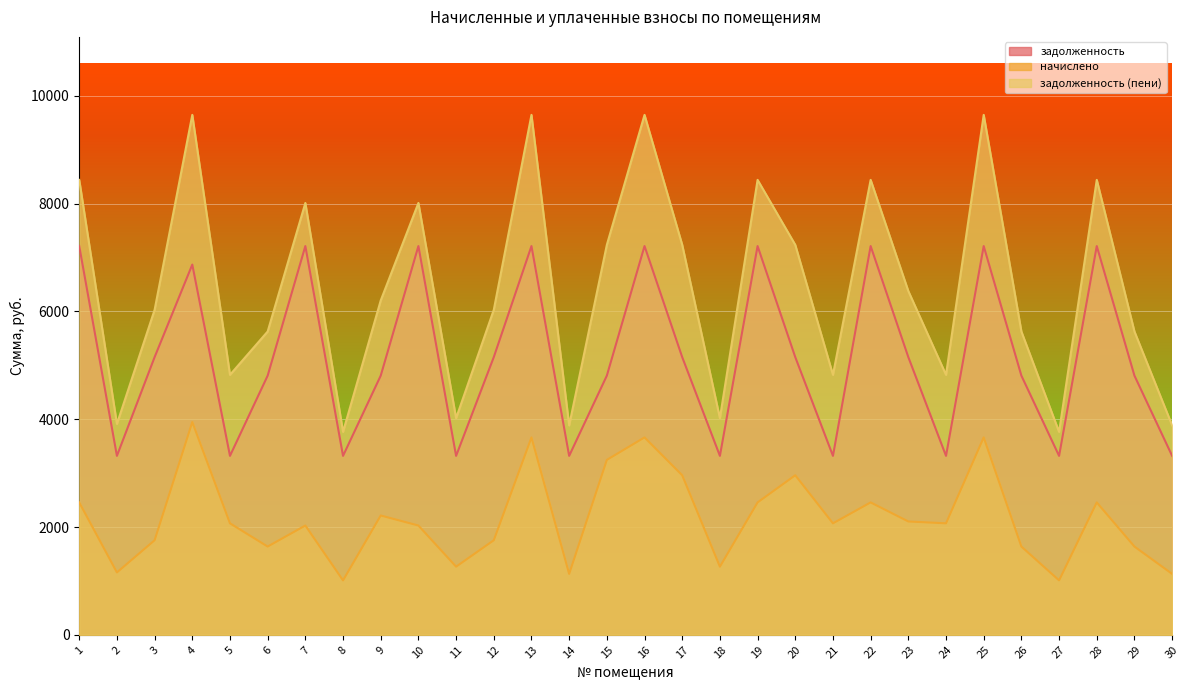

Reading left to right, transcribe all the data shown in this chart.

задолженность: 7214.1	3320.8	5152.9	6870.6	3320.8	4809.4	7214.1	3320.8	4809.4	7214.1	3320.8	5152.9	7214.1	3320.8	4809.4	7214.1	5152.9	3320.8	7214.1	5152.9	3320.8	7214.1	5152.9	3320.8	7214.1	4809.4	3320.8	7214.1	4809.4	3320.8
начислено: 2457.0	1157.8	1755.0	3948.1	2069.1	1638.0	2028.2	1010.4	2214.2	2028.2	1265.0	1755.0	3663.1	1131.0	3246.1	3663.1	2961.1	1265.0	2457.0	2961.1	2069.1	2457.0	2103.4	2069.1	3663.1	1638.0	1010.4	2457.0	1638.0	1131.0
задолженность (пени): 8442.6	3913.1	6030.4	9648.7	4824.4	5628.4	8013.8	3765.7	6204.7	8013.8	4020.3	6030.4	9648.7	3886.3	7236.5	9648.7	7236.5	4020.3	8442.6	7236.5	4824.4	8442.6	6378.9	4824.4	9648.7	5628.4	3765.7	8442.6	5628.4	3886.3